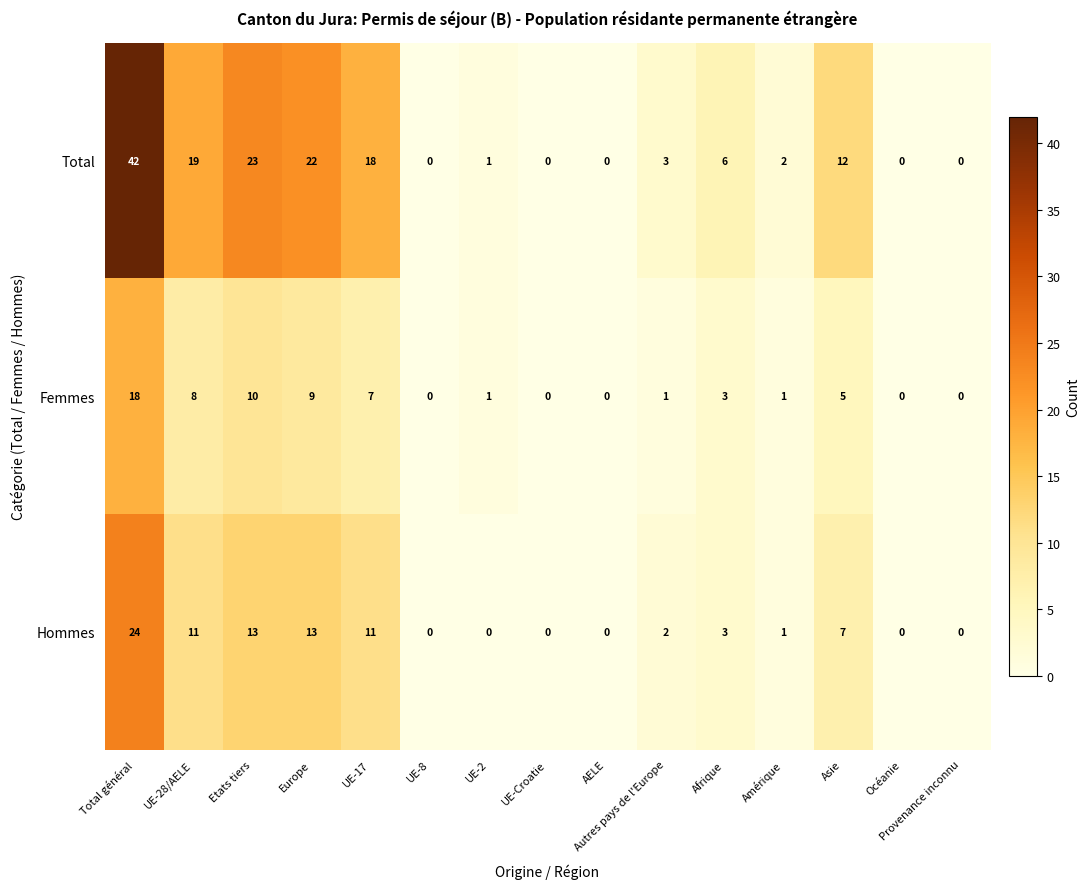

How many series are shown in this chart?

3